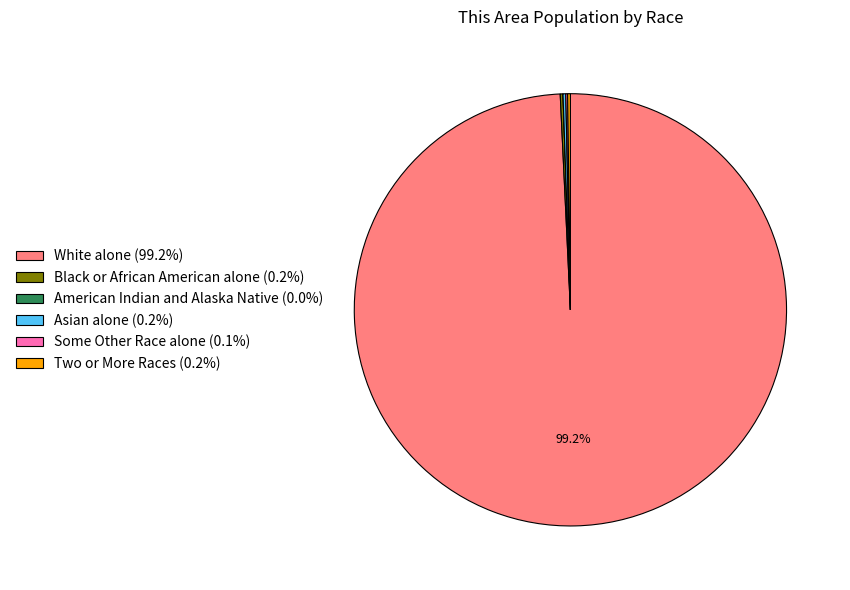

Does White alone (99.2%) account for over 50% of the chart?

Yes